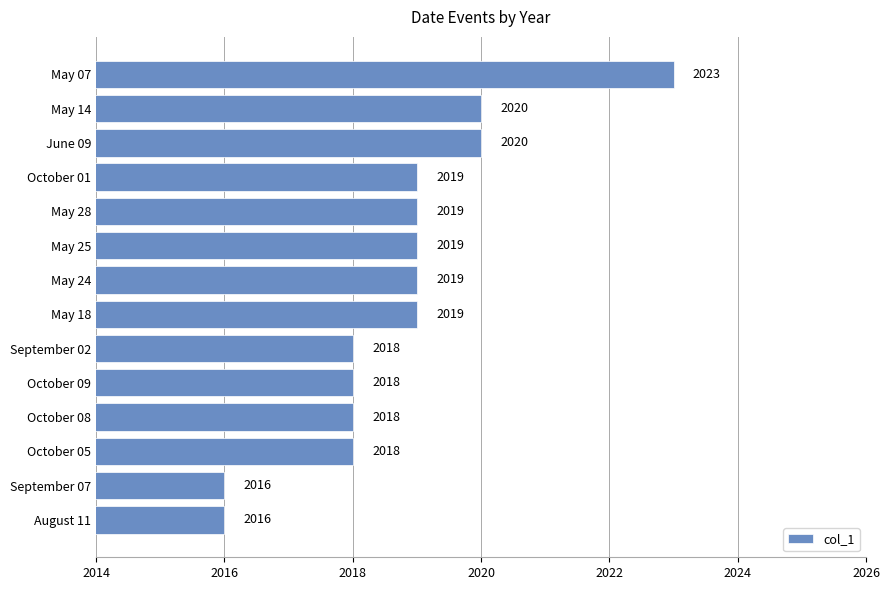

What is the maximum value shown in the chart?

2023